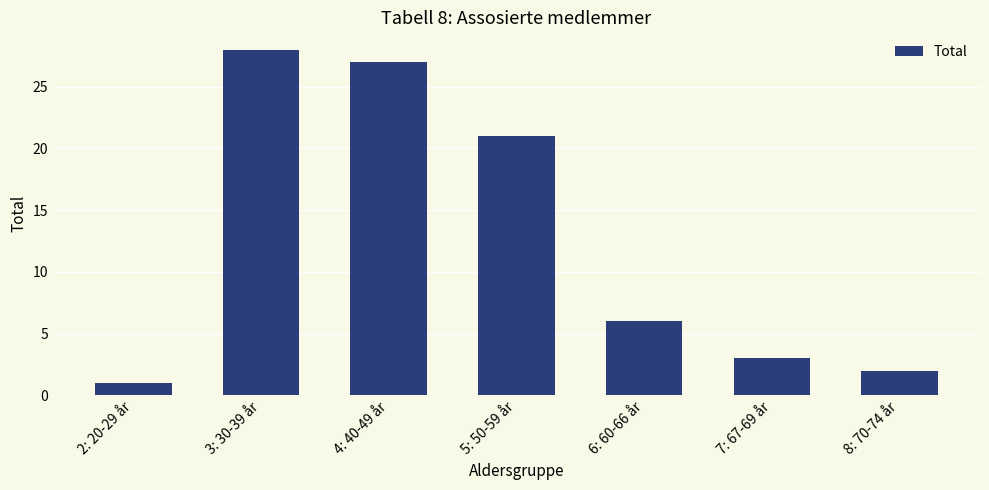

What is the difference between the values at 3: 30-39 år and 6: 60-66 år?

22